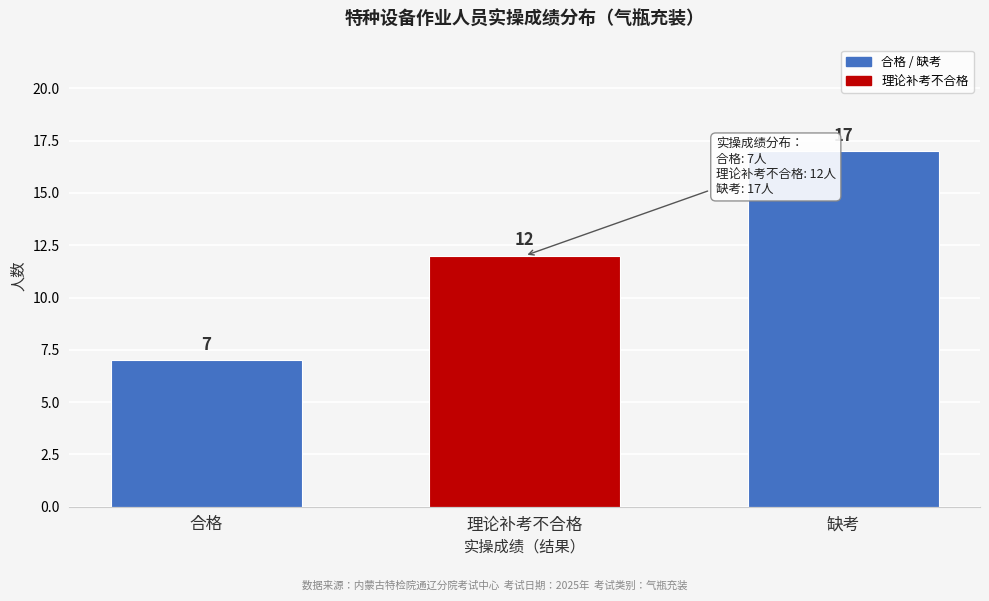

Reading left to right, what are all the values shown in this chart?

7	12	17